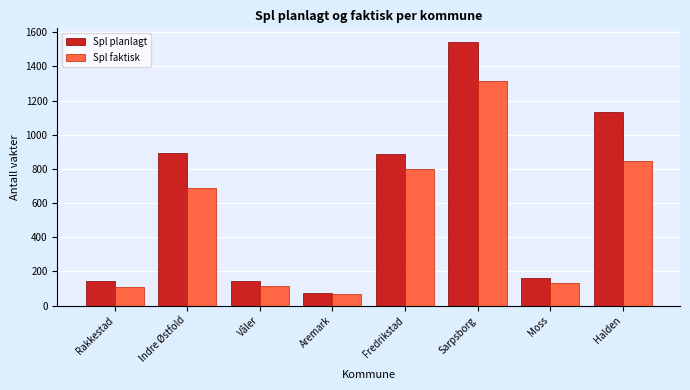

Is the value of Spl faktisk at Rakkestad greater than the value of Spl planlagt at Moss?

No